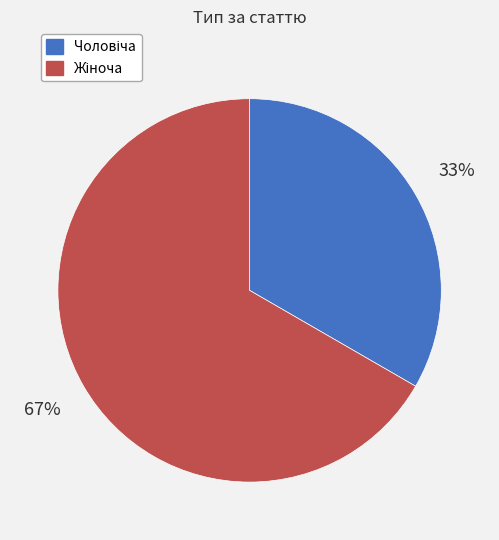

To the nearest percent, what is the average slice percentage?

50%